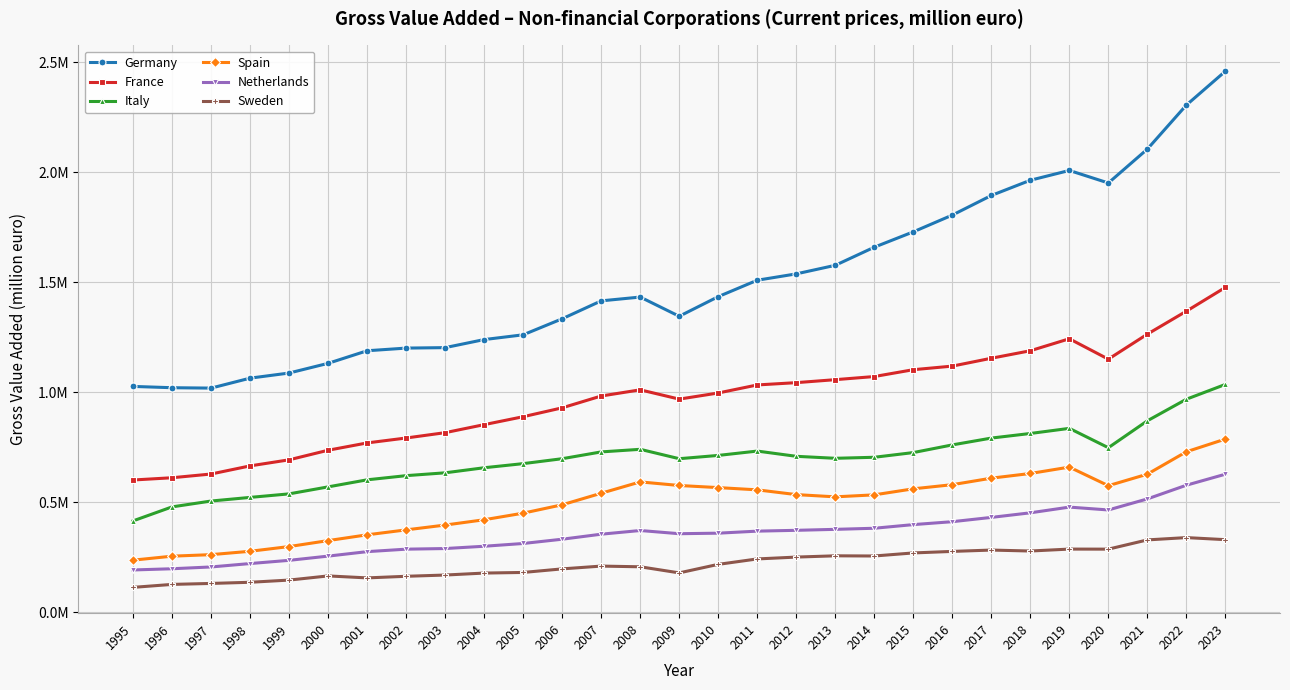

Does the chart have visible grid lines?

Yes